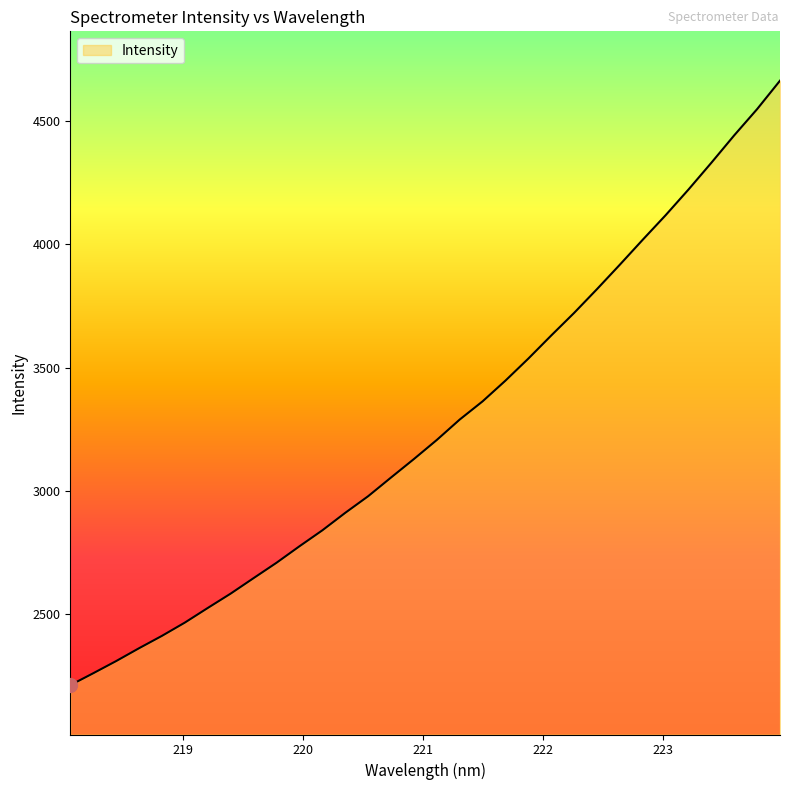

What is the maximum value shown in the chart?

4663.8